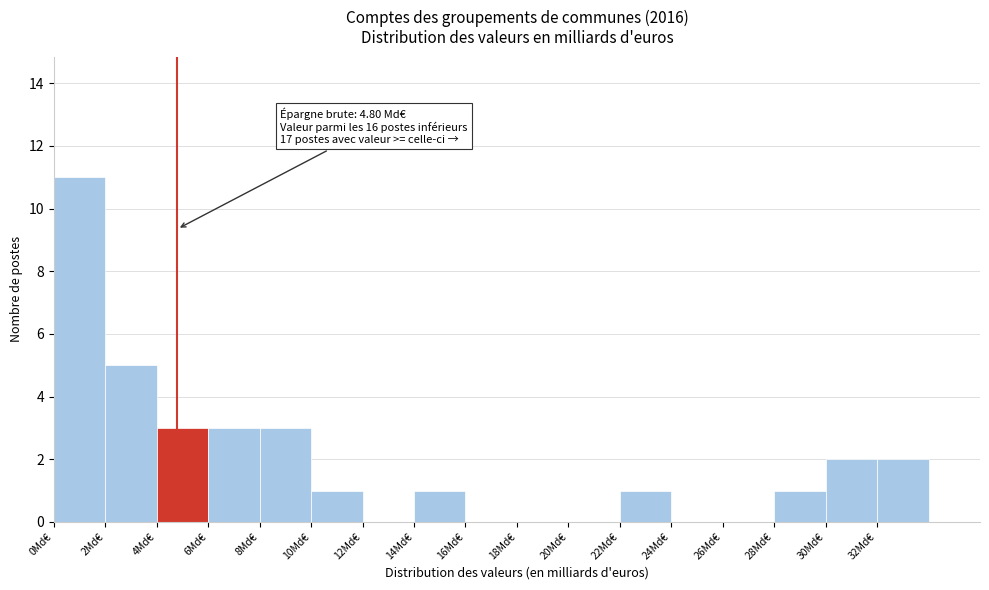

Which range on the x-axis has the tallest bar?

0 to 2